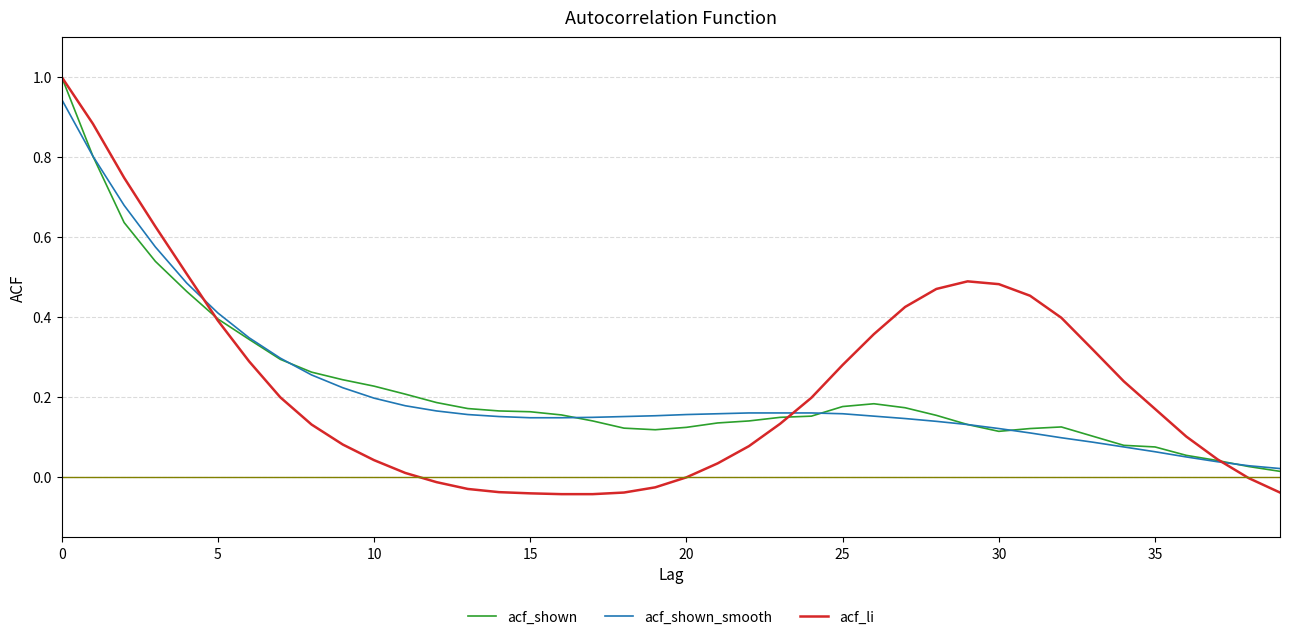

What is the greatest value displayed?

1.0